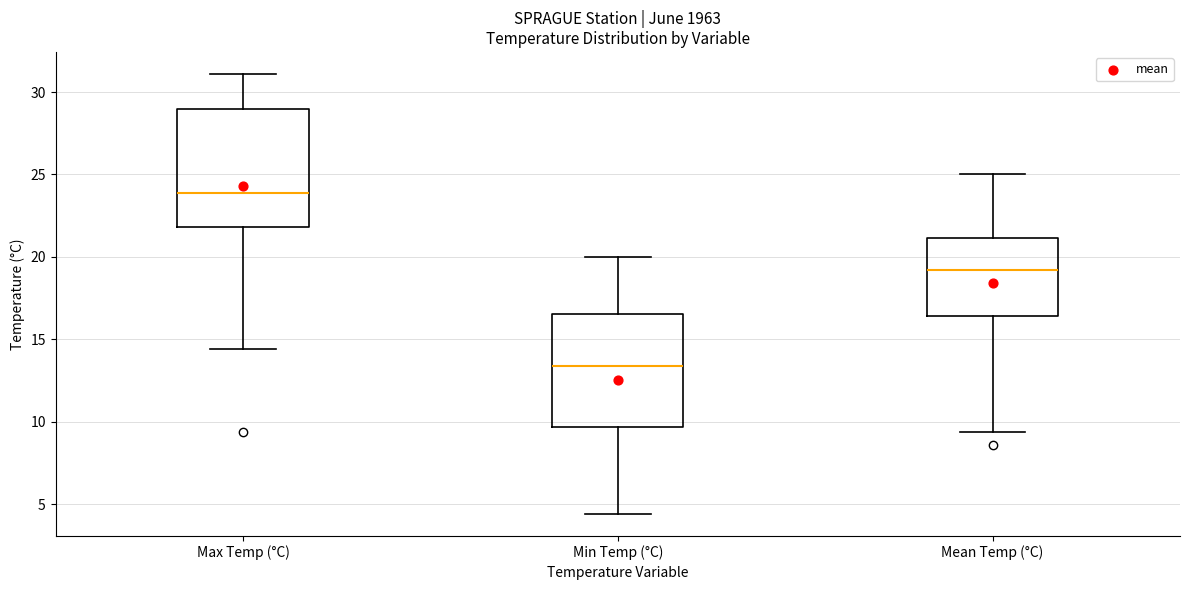

Reading left to right, read every box against the y-axis: the position of its median line, the range the box covers, and the ends of its whiskers. The values are not printed on the chart, so give them approximately, as read against the axis.

Max Temp (°C): median 24.0, box 22.0 to 29.0, whiskers 14.5 to 31.0
Min Temp (°C): median 13.5, box 9.5 to 16.5, whiskers 4.5 to 20.0
Mean Temp (°C): median 19.0, box 16.5 to 21.0, whiskers 9.5 to 25.0